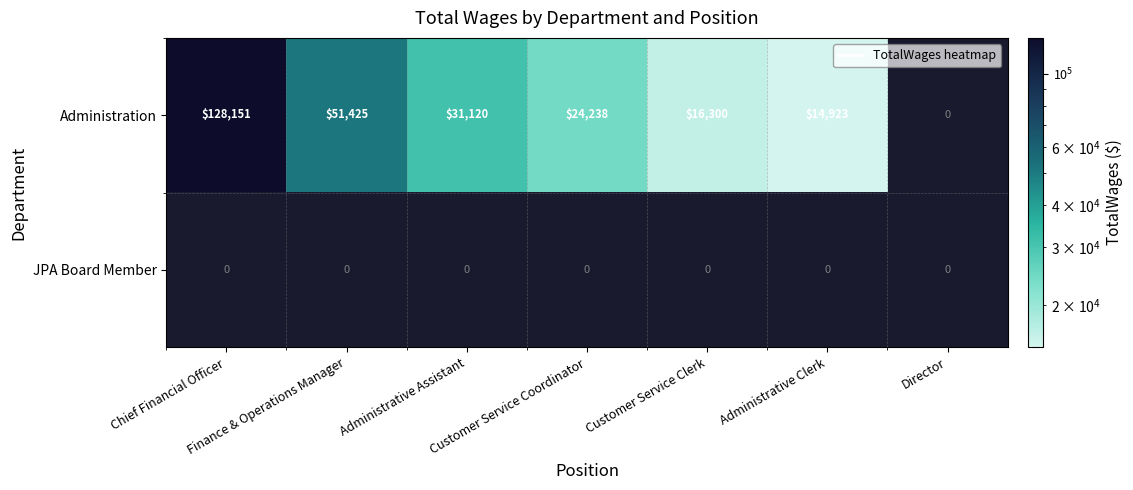

The value of Administration at Chief Financial Officer is 227243. True or false?

False